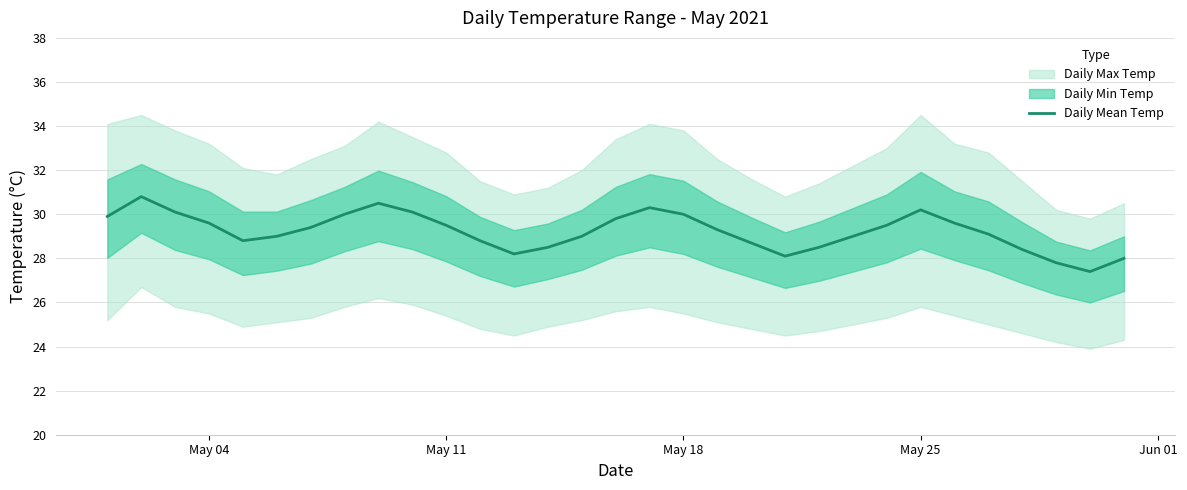

True or false: there are more than 0 points higher than both neighbors.

True